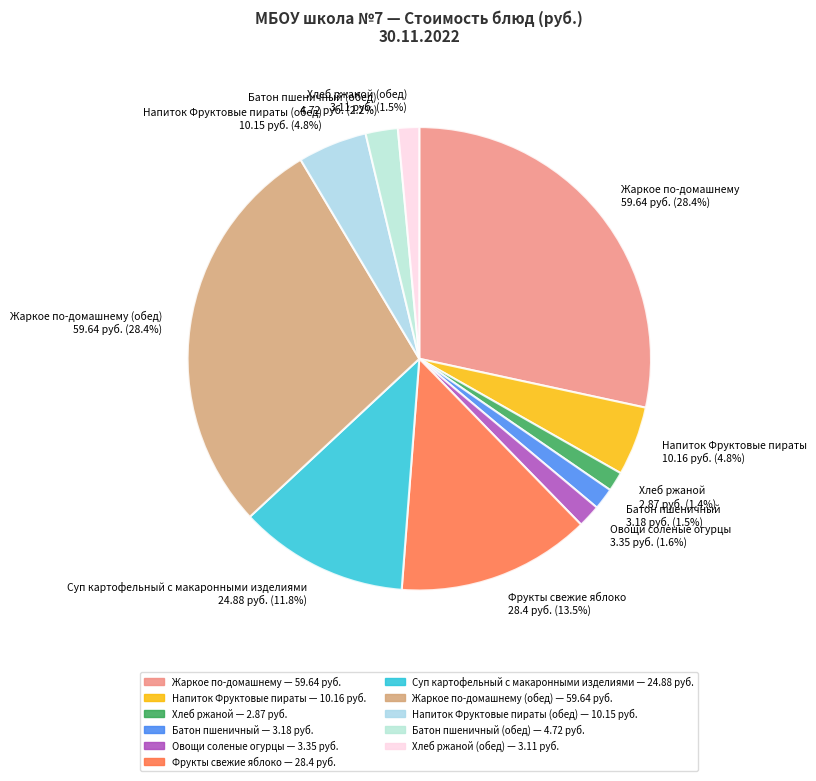

Is there a majority slice in this chart?

No